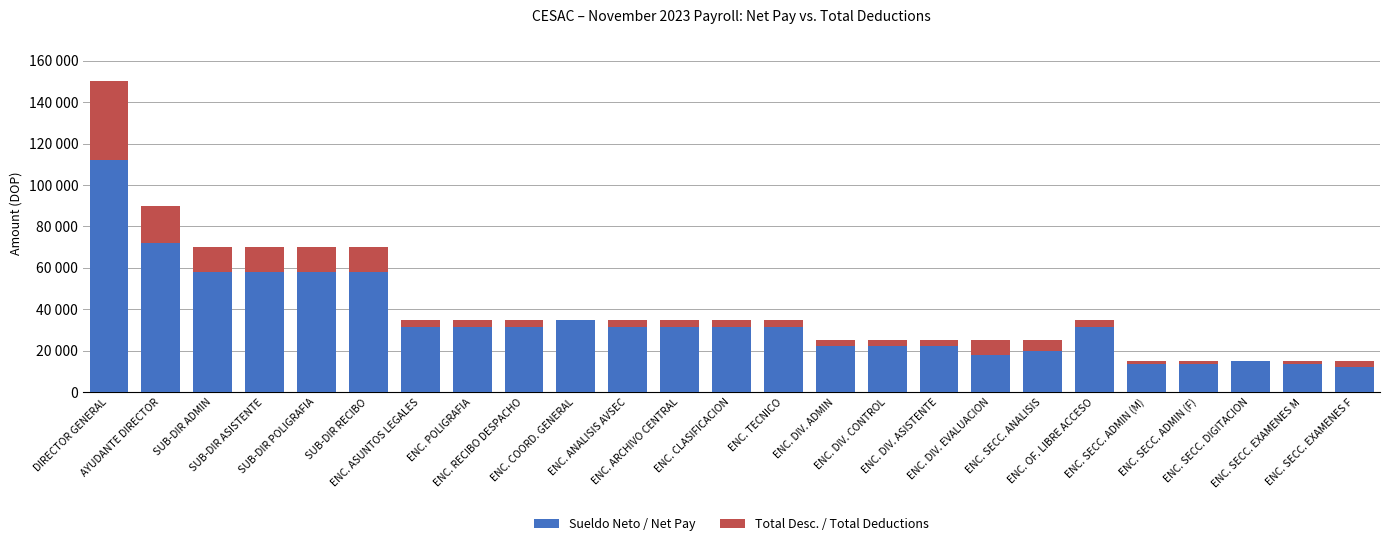

At how many categories does at least one series exceed 62762?

2